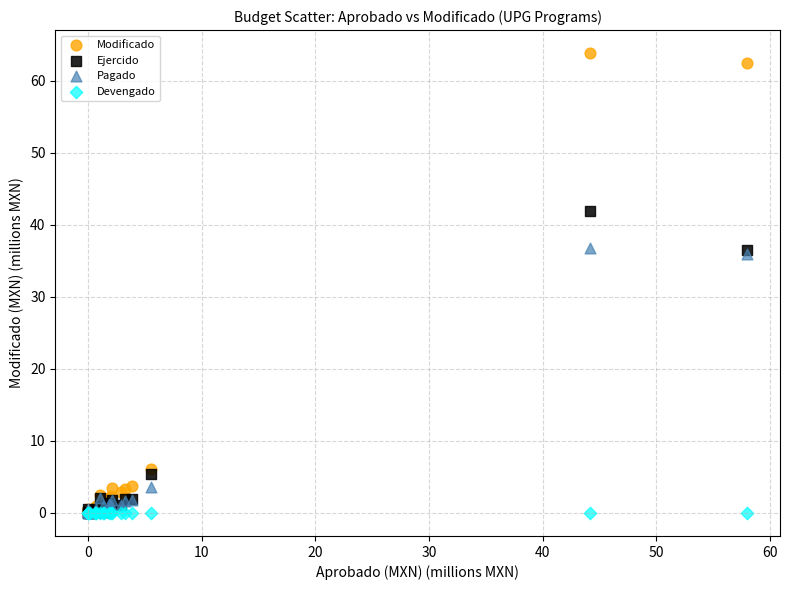

In the Ejercido series, what Y value is closest to 20?

5.4